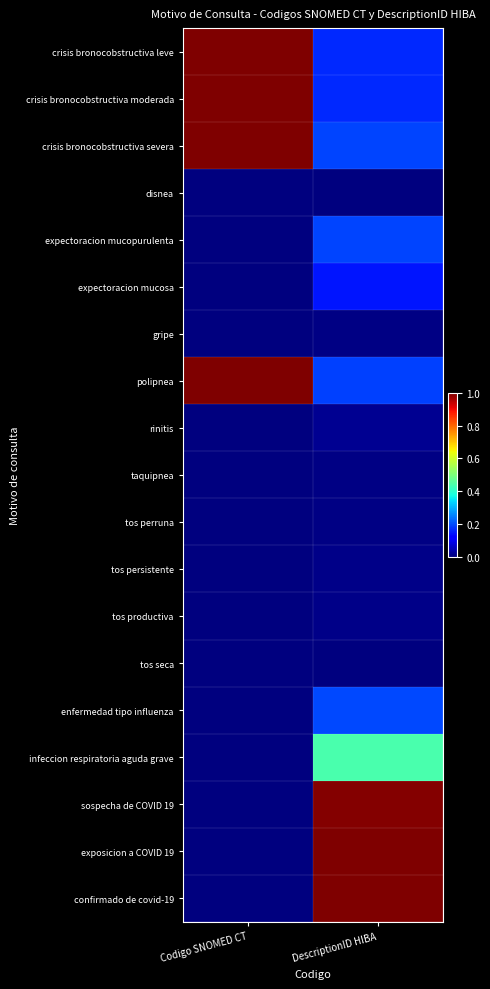

Reading right to left, list all the values displayed in this chart.

crisis bronocobstructiva leve: DescriptionID HIBA=0.2	Codigo SNOMED CT=1.0
crisis bronocobstructiva moderada: DescriptionID HIBA=0.2	Codigo SNOMED CT=1.0
crisis bronocobstructiva severa: DescriptionID HIBA=0.2	Codigo SNOMED CT=1.0
disnea: DescriptionID HIBA=0.0	Codigo SNOMED CT=0.0
expectoracion mucopurulenta: DescriptionID HIBA=0.2	Codigo SNOMED CT=0.0
expectoracion mucosa: DescriptionID HIBA=0.1	Codigo SNOMED CT=0.0
gripe: DescriptionID HIBA=0.0	Codigo SNOMED CT=0.0
polipnea: DescriptionID HIBA=0.2	Codigo SNOMED CT=1.0
rinitis: DescriptionID HIBA=0.0	Codigo SNOMED CT=0.0
taquipnea: DescriptionID HIBA=0.0	Codigo SNOMED CT=0.0
tos perruna: DescriptionID HIBA=0.0	Codigo SNOMED CT=0.0
tos persistente: DescriptionID HIBA=0.0	Codigo SNOMED CT=0.0
tos productiva: DescriptionID HIBA=0.0	Codigo SNOMED CT=0.0
tos seca: DescriptionID HIBA=0.0	Codigo SNOMED CT=0.0
enfermedad tipo influenza: DescriptionID HIBA=0.2	Codigo SNOMED CT=0.0
infeccion respiratoria aguda grave: DescriptionID HIBA=0.4	Codigo SNOMED CT=0.0
sospecha de COVID 19: DescriptionID HIBA=1.0	Codigo SNOMED CT=0.0
exposicion a COVID 19: DescriptionID HIBA=1.0	Codigo SNOMED CT=0.0
confirmado de covid-19: DescriptionID HIBA=1.0	Codigo SNOMED CT=0.0